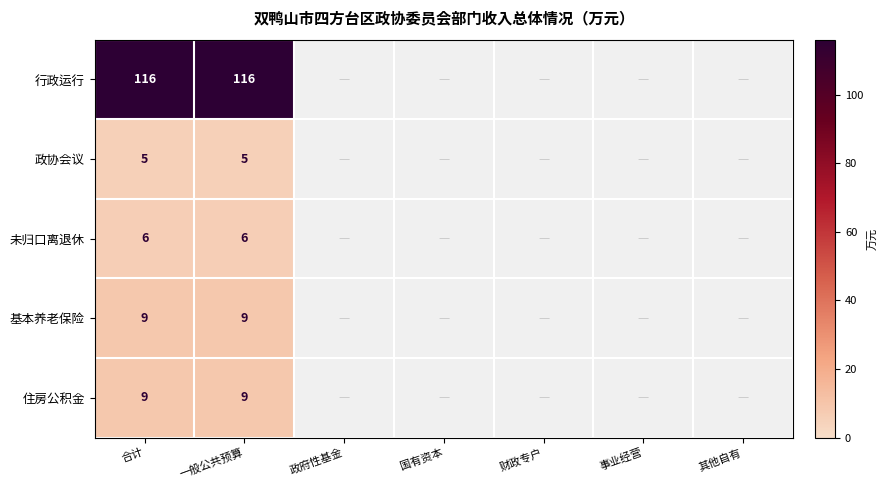

True or false: 未归口离退休 has a value of 8 at 一般公共预算.

False